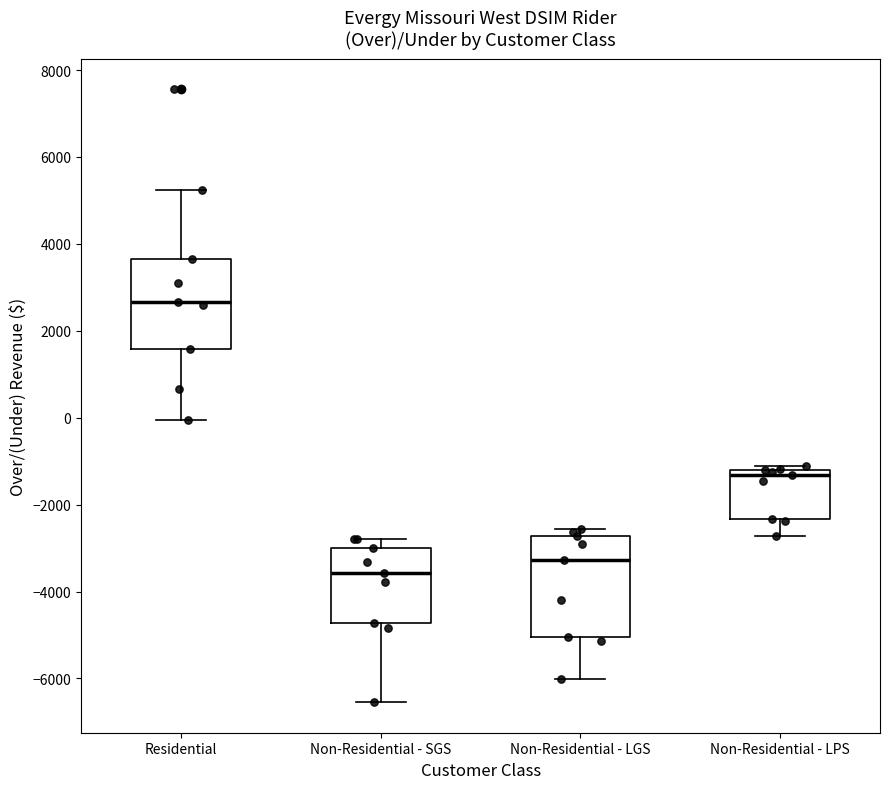

Reading left to right, transcribe this box plot: for each box, give where its median line is, the range the box spans, and where its two whiskers end, as read against the y-axis. The values are not printed on the chart, so give them approximately, as read against the axis.

Residential: median 2600, box 1600 to 3600, whiskers 0 to 5200
Non-Residential - SGS: median -3600, box -4800 to -3000, whiskers -6600 to -2800
Non-Residential - LGS: median -3200, box -5000 to -2800, whiskers -6000 to -2600
Non-Residential - LPS: median -1400, box -2400 to -1200, whiskers -2800 to -1200 (just above the box's upper edge)